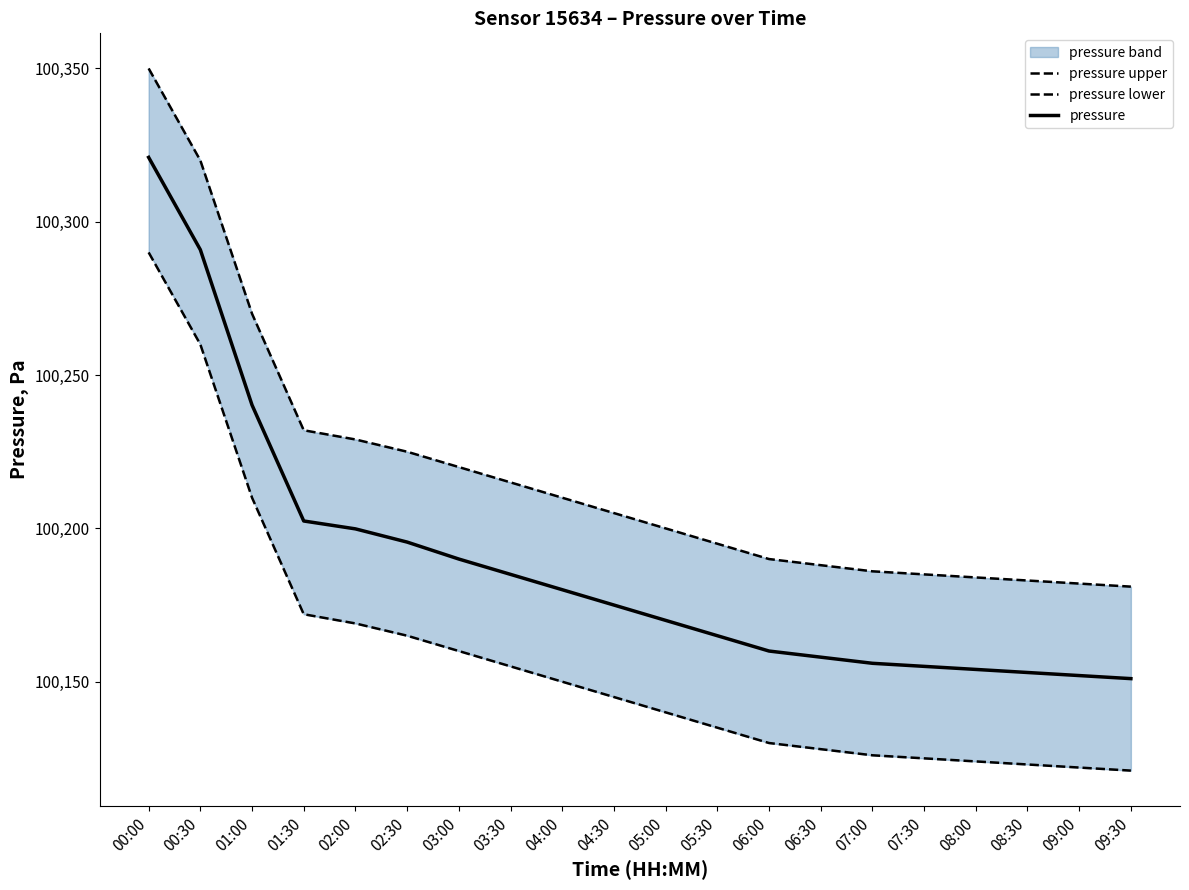

At 07:30, list the series in order from smallest to largest.

pressure lower, pressure, pressure upper